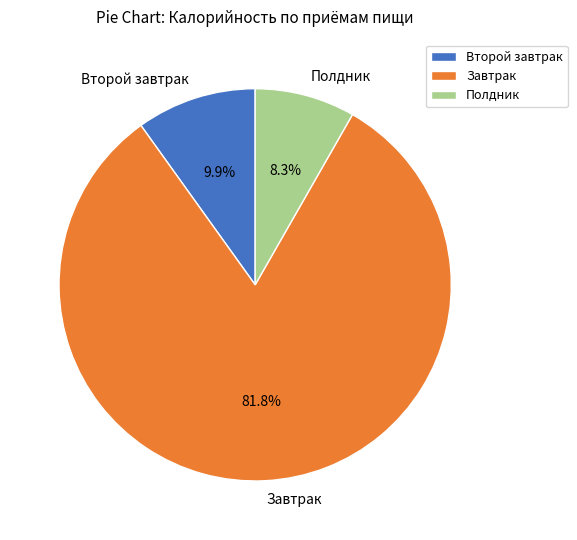

What is the ratio of the value at Завтрак to the value at Полдник?

9.9